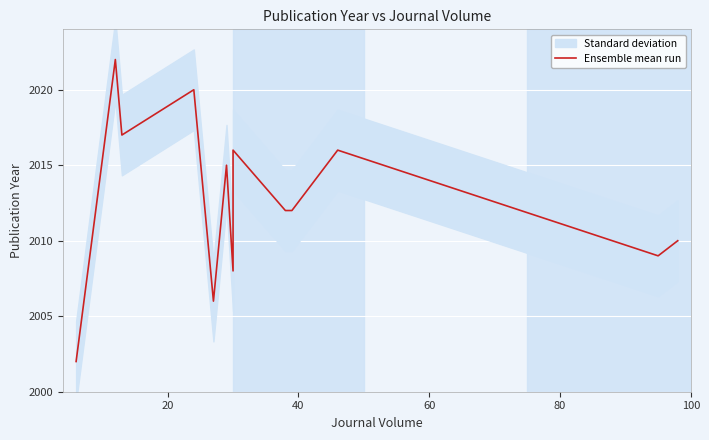

What is the value of the 3rd point from the left?

2017